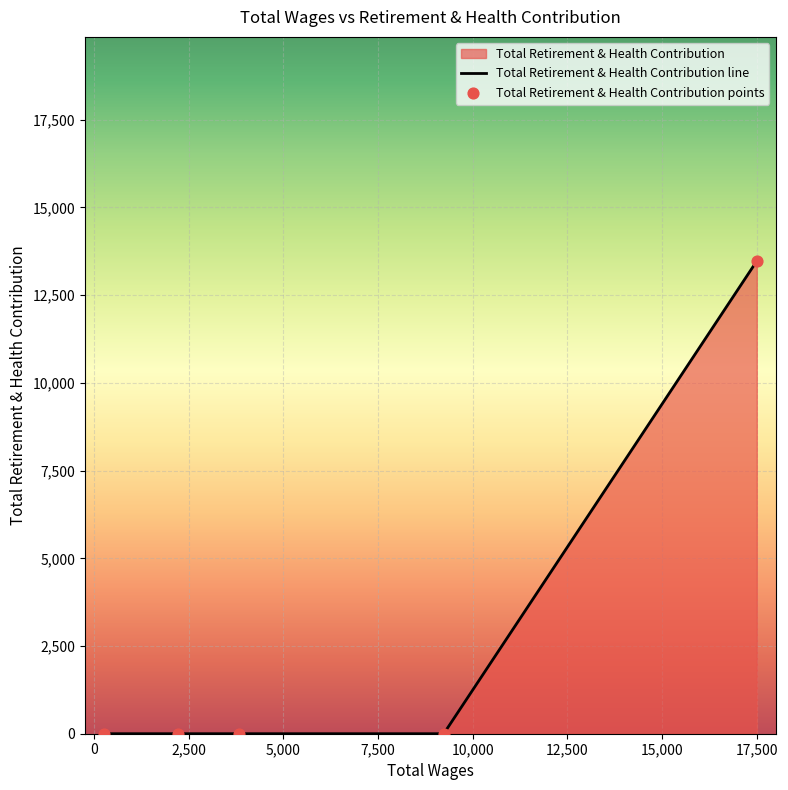

What is the sum of all values?

13473